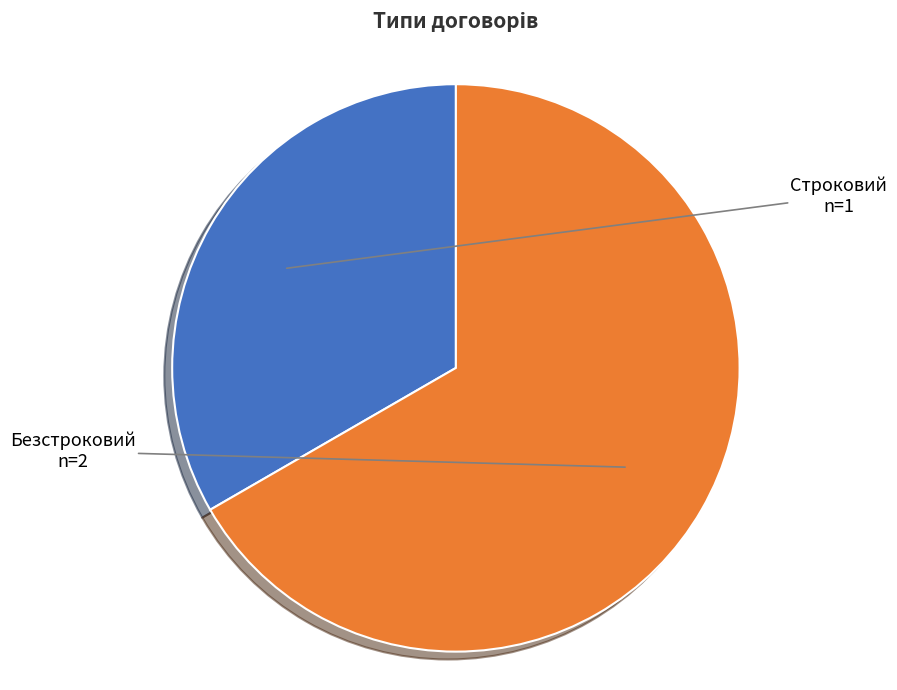

Between Строковий and Безстроковий, which is larger?

Безстроковий